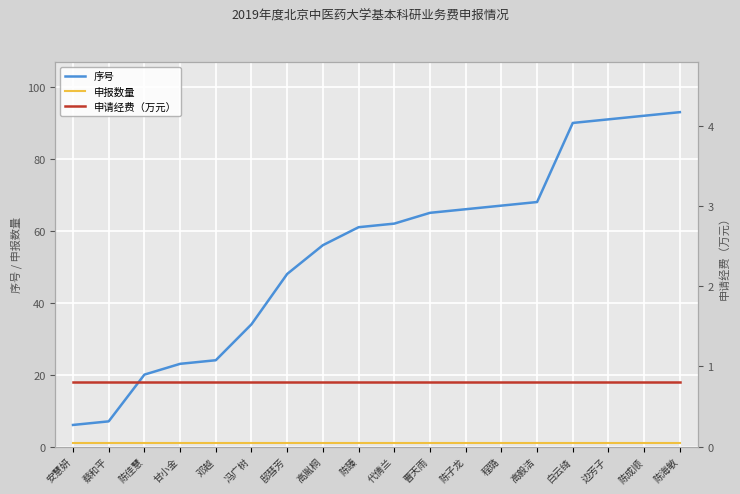

At which label is 申报数量 closest to 1?

安慧妍